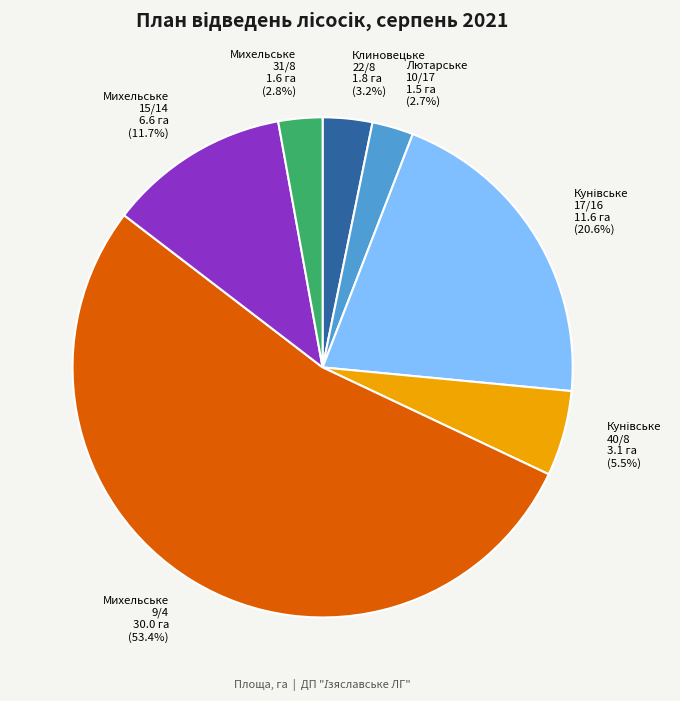

What portion of the pie excludes Михельське 31/8 1.6 га (2.8%)?

97.2%